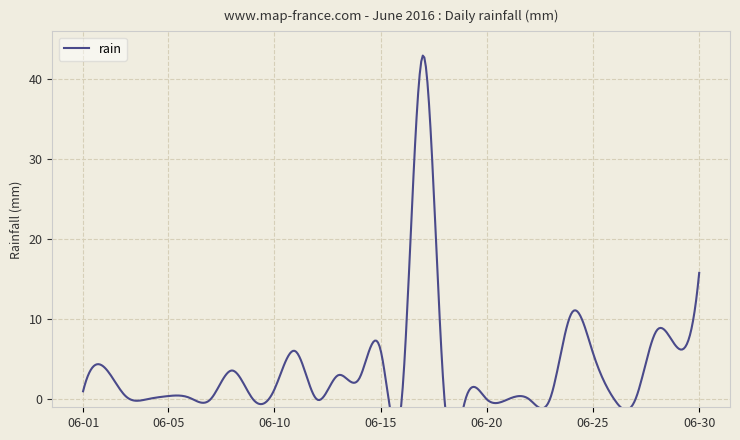

Which label corresponds to the largest value in the chart?

2016-06-17